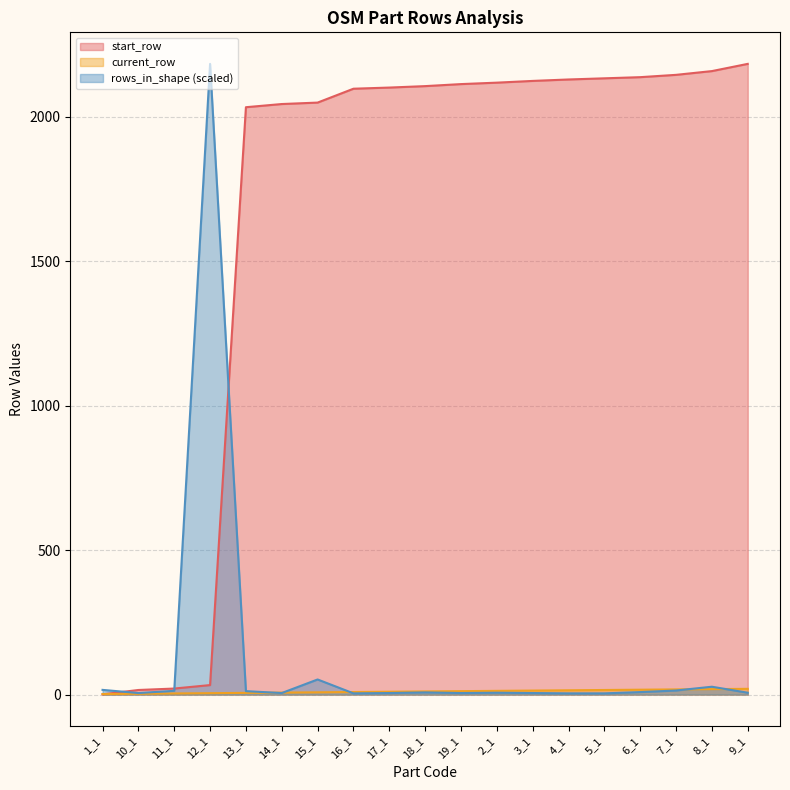

What is the label of the 8th point from the left?

16_1